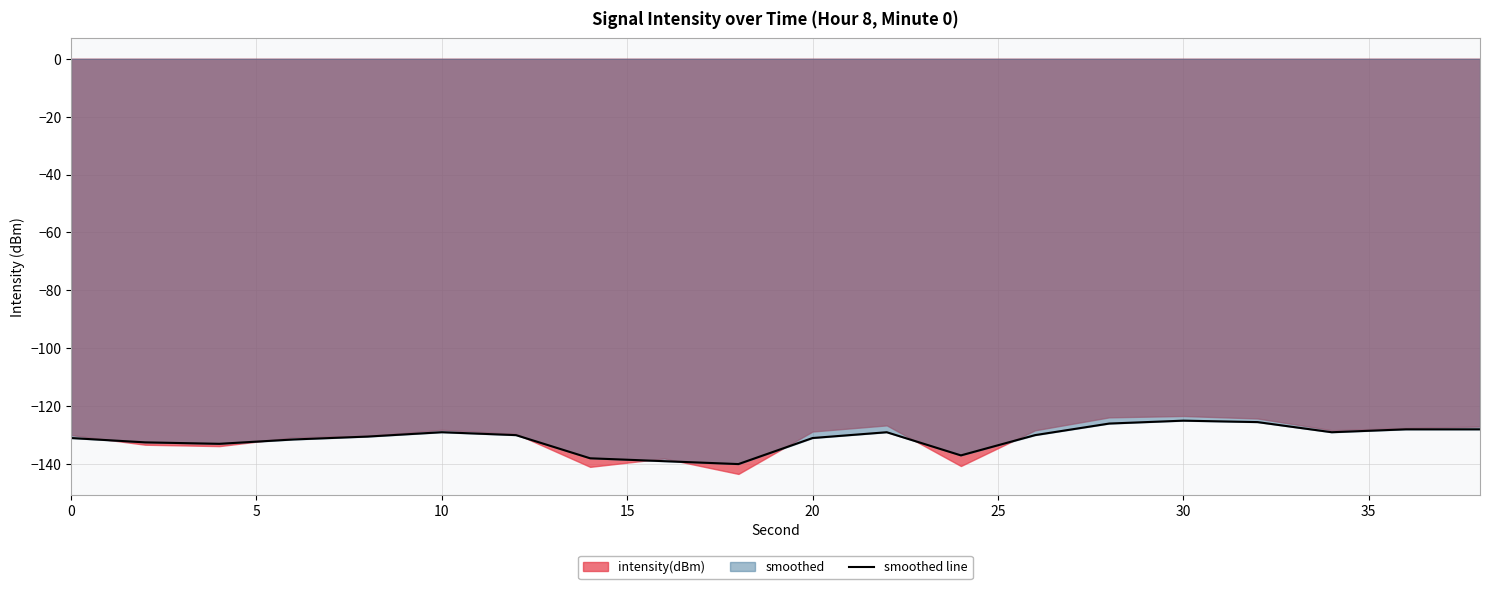

True or false: smoothed line has a value of -73.9 at 30.

False